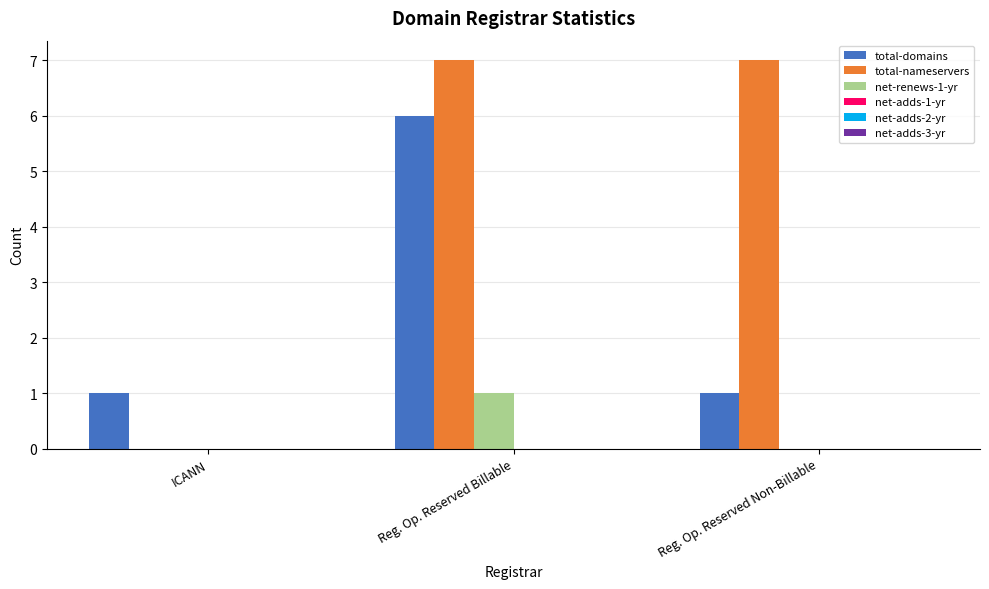

What is the highest value of the total-nameservers series?

7